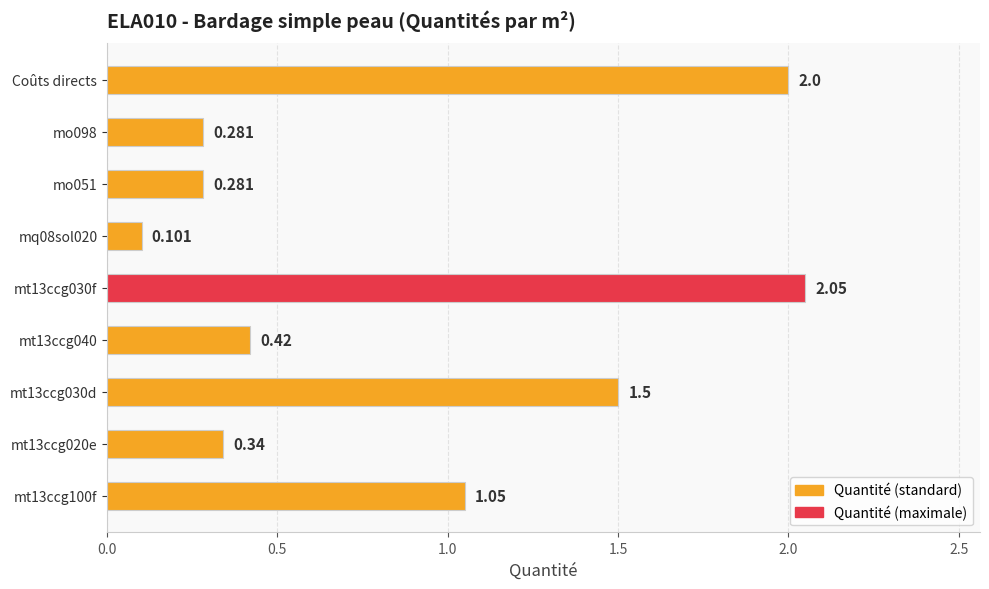

Which has a higher value, mq08sol020 or Coûts directs?

Coûts directs